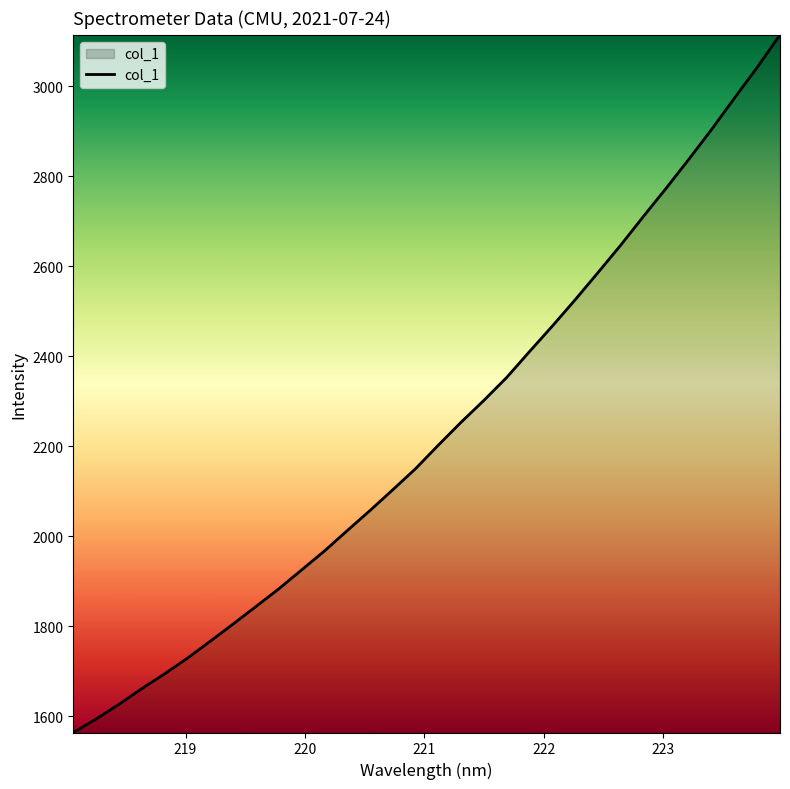

What is the difference between the maximum and minimum values?

1549.8